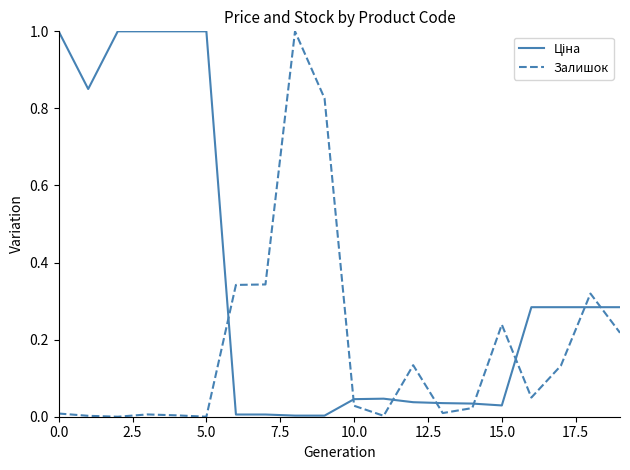

What is the greatest value displayed?

1.0